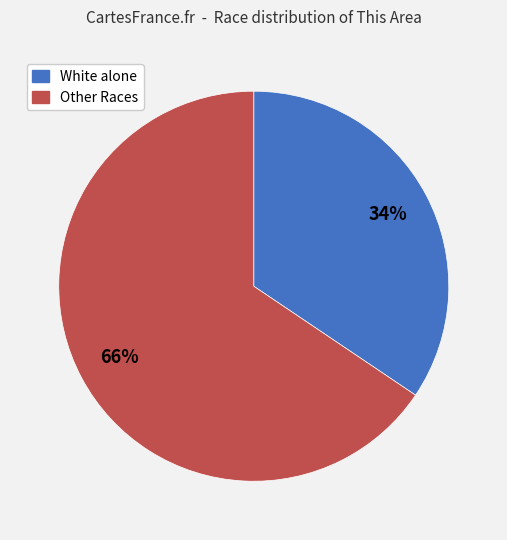

Is there any slice that represents more than half of the pie?

Yes